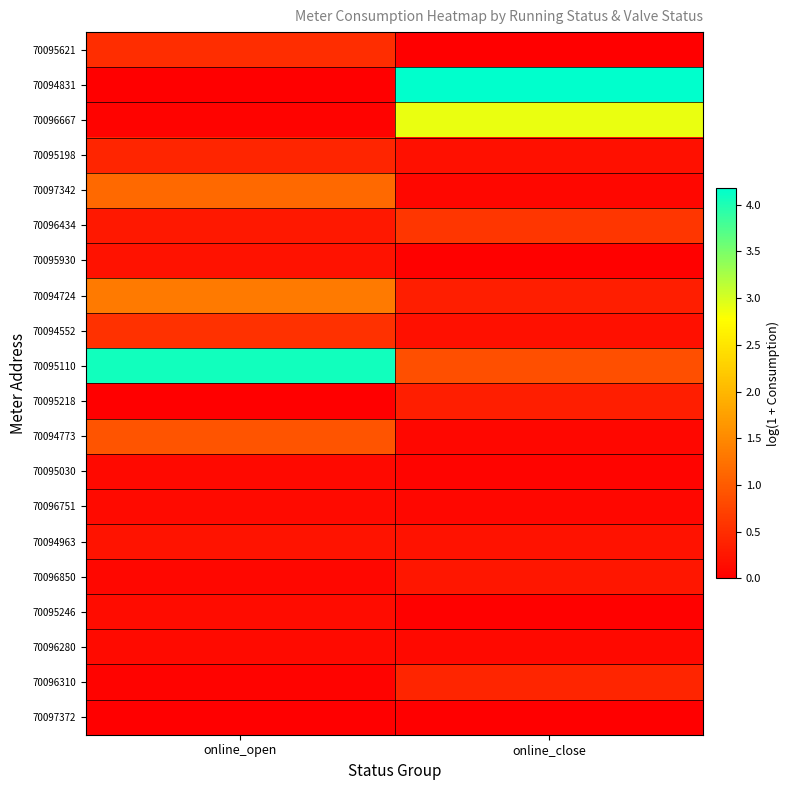

At which category is the sum across all series the highest?

online_close